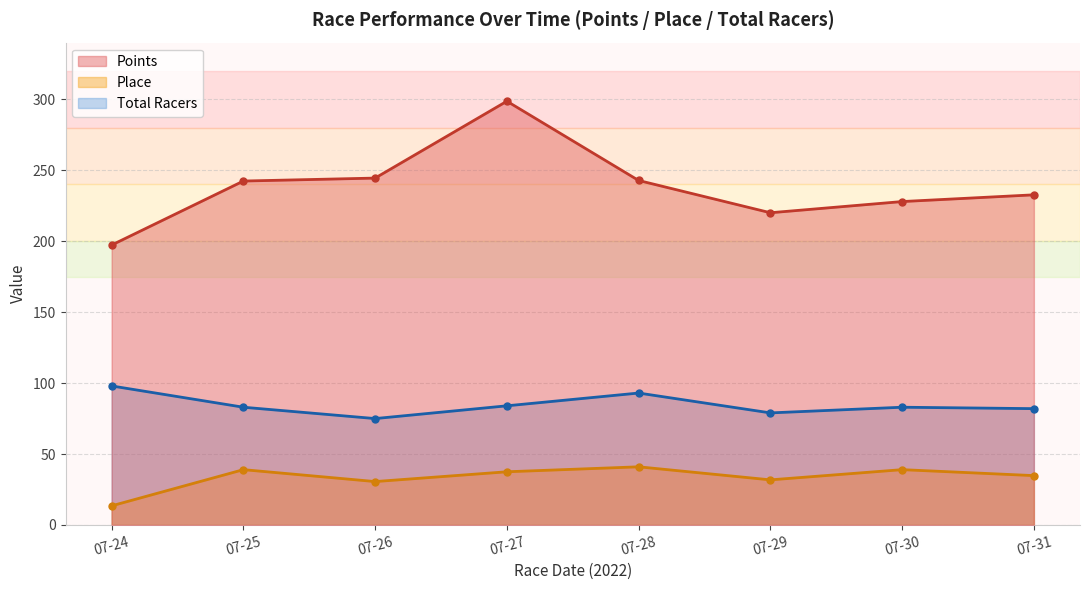

What is the difference between the highest and lowest values at 07-29?

188.3